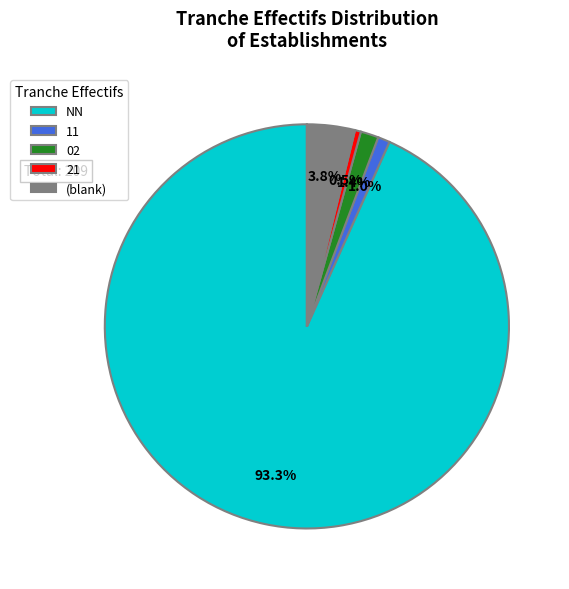

To the nearest percent, what is the average slice percentage?

20%